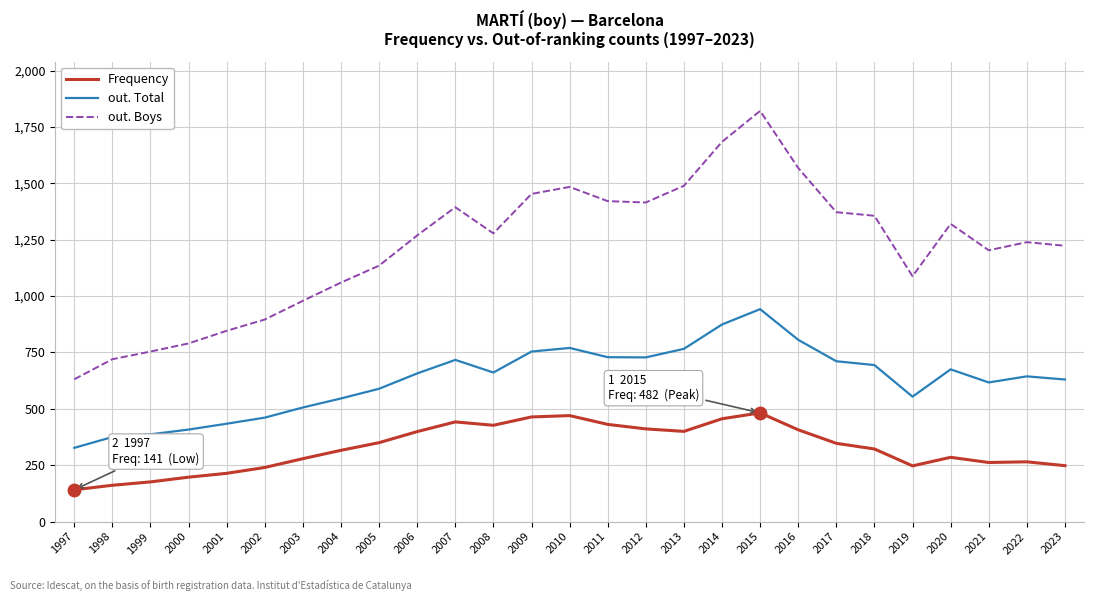

True or false: out. Total and out. Boys cross at least once.

False